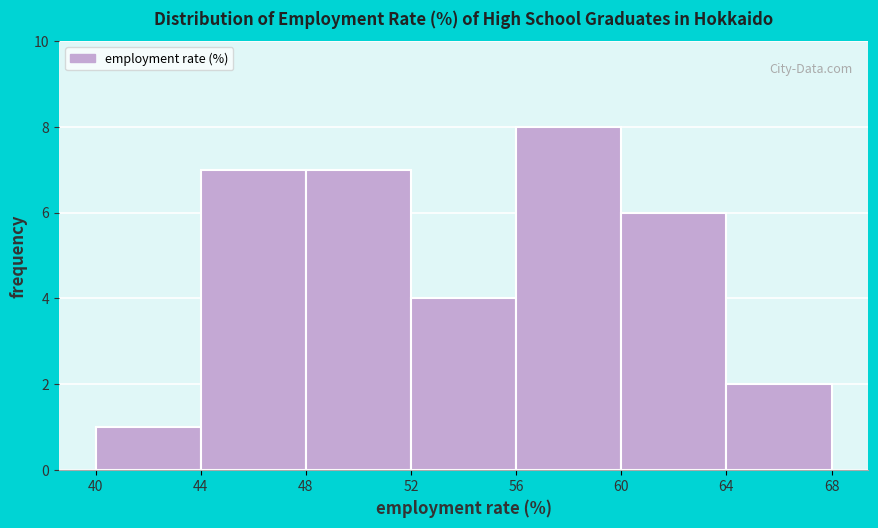

Reading left to right, list every bar in this chart as the range it spans on the x-axis followed by its height. The values are not printed on the chart, so give them approximately, as read against the axis.

40 to 44: 1
44 to 48: 7
48 to 52: 7
52 to 56: 4
56 to 60: 8
60 to 64: 6
64 to 68: 2